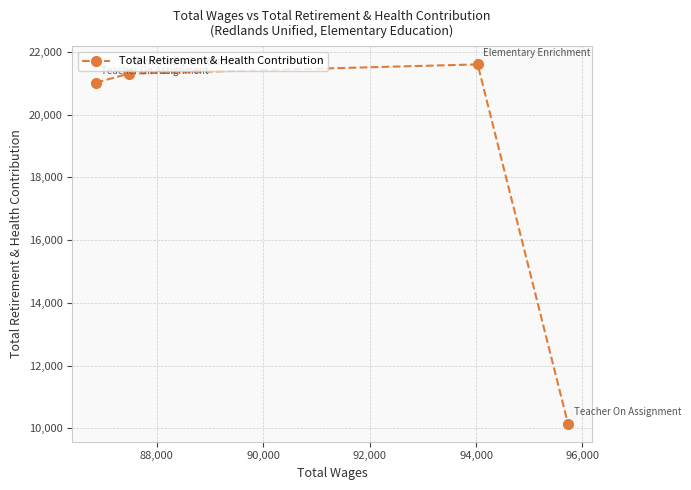

True or false: there are more than 1 points higher than both neighbors.

False